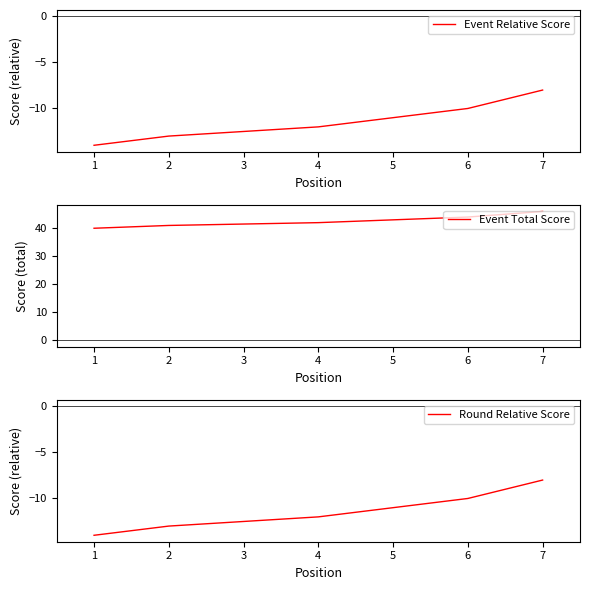

How many data points in Event Relative Score are less than -12?

3